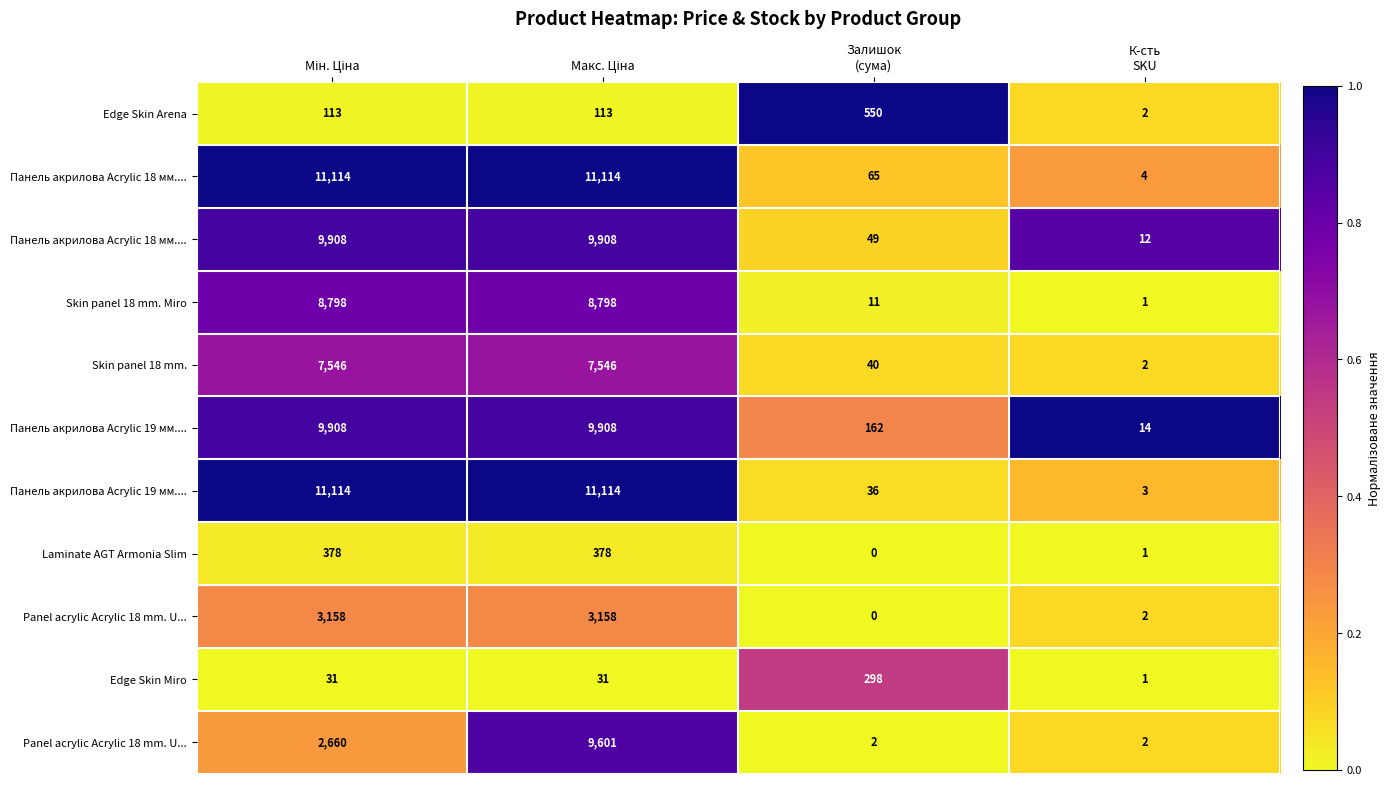

At how many categories does at least one series exceed 0?

4